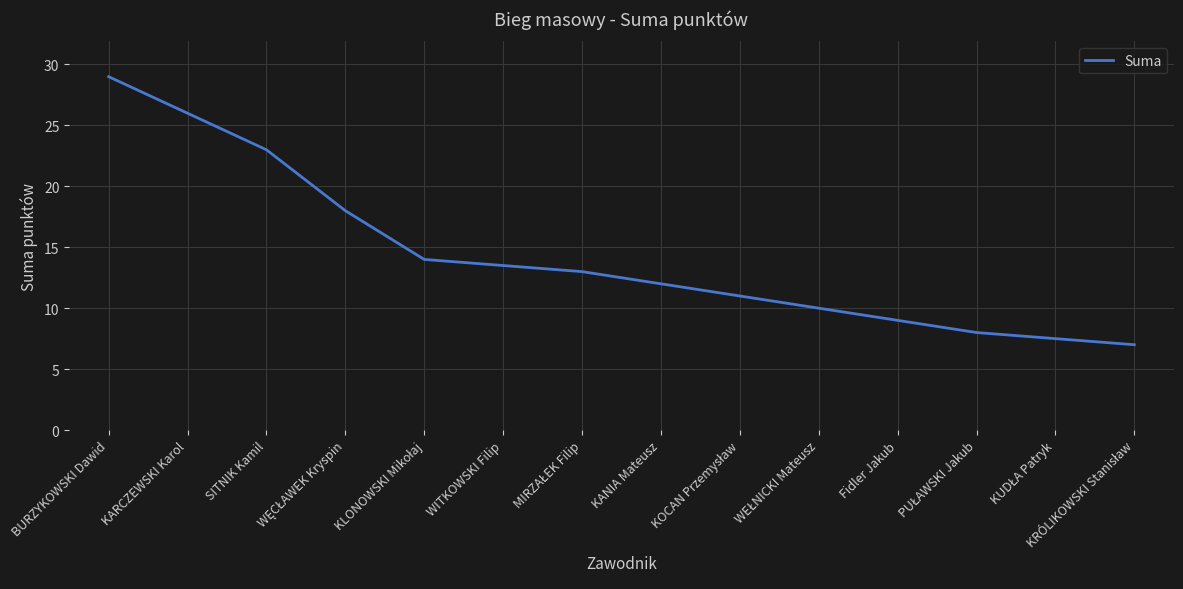

True or false: the data shows 9.0 at Fidler Jakub.

True